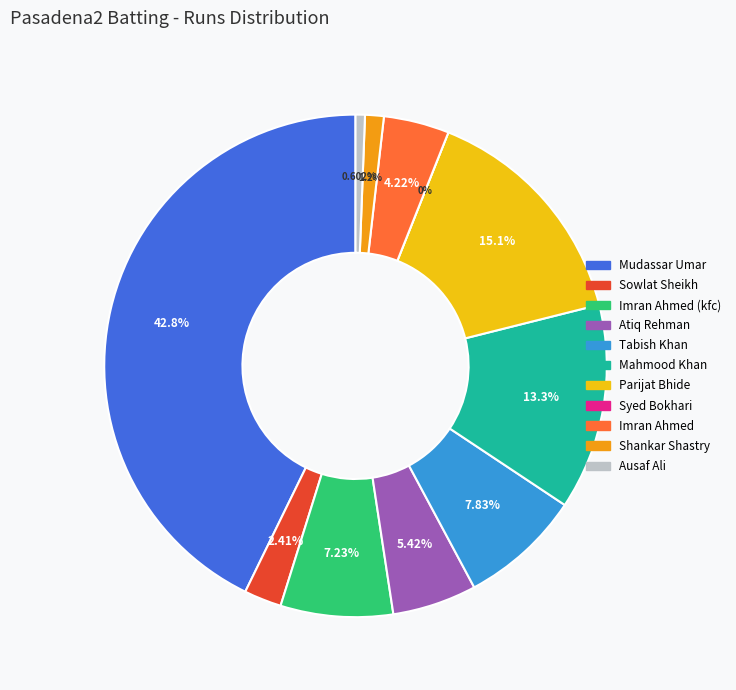

To the nearest percent, what portion does Tabish Khan represent?

8%